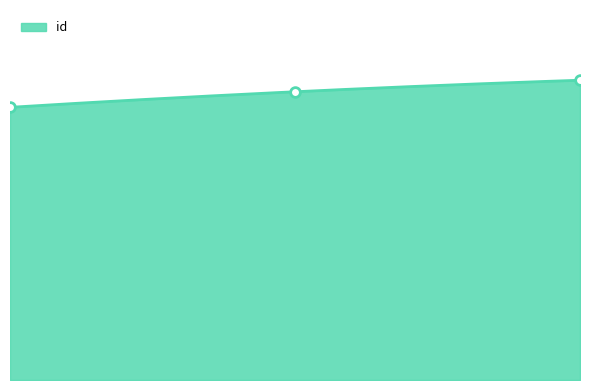

True or false: the data shows 23372 at 4702.

True